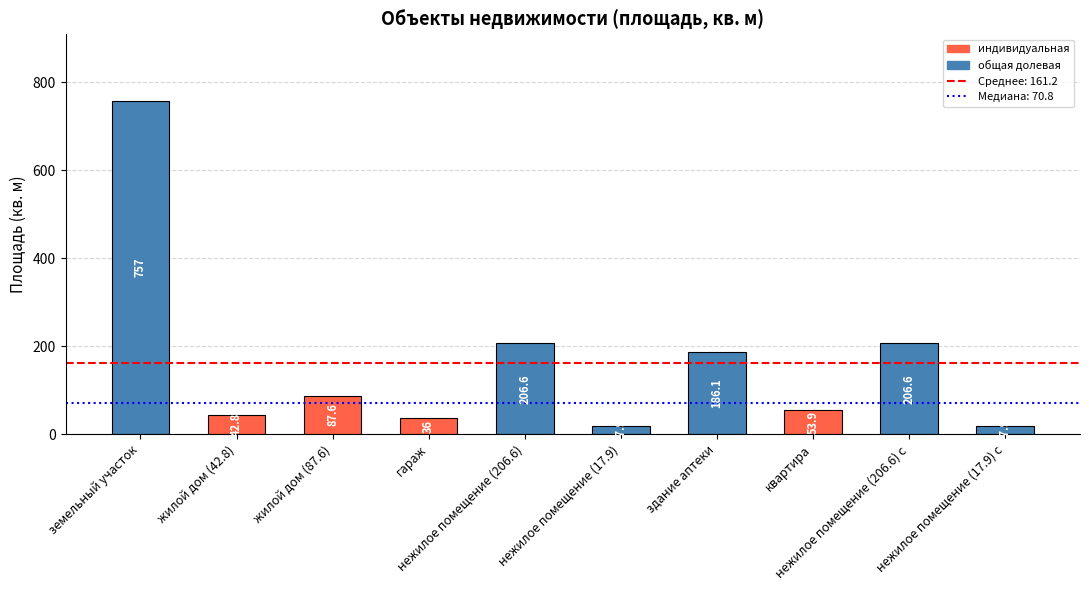

What is the difference between the maximum and second lowest values?

739.1